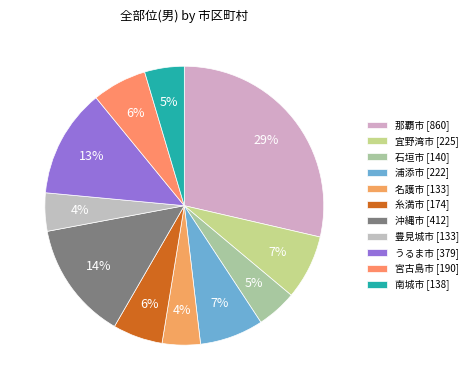

Which has a higher value, 石垣市 or 那覇市?

那覇市